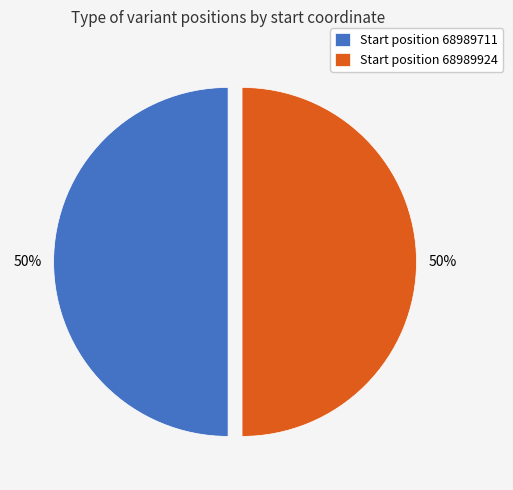

The Start position 68989924 slice represents 50% of the pie. True or false?

True